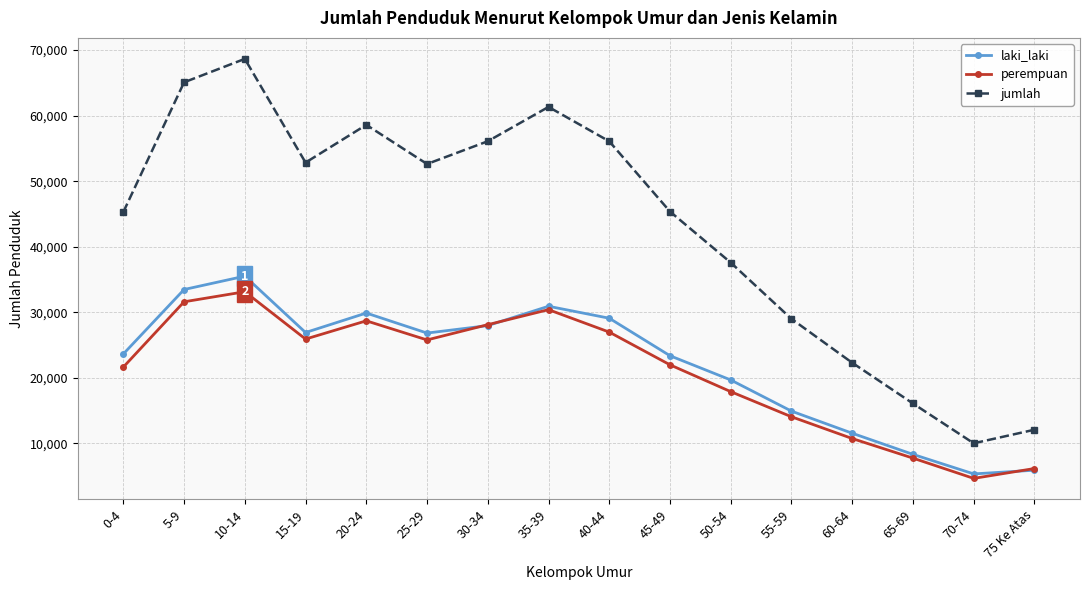

The value of jumlah at 60-64 is 6026. True or false?

False